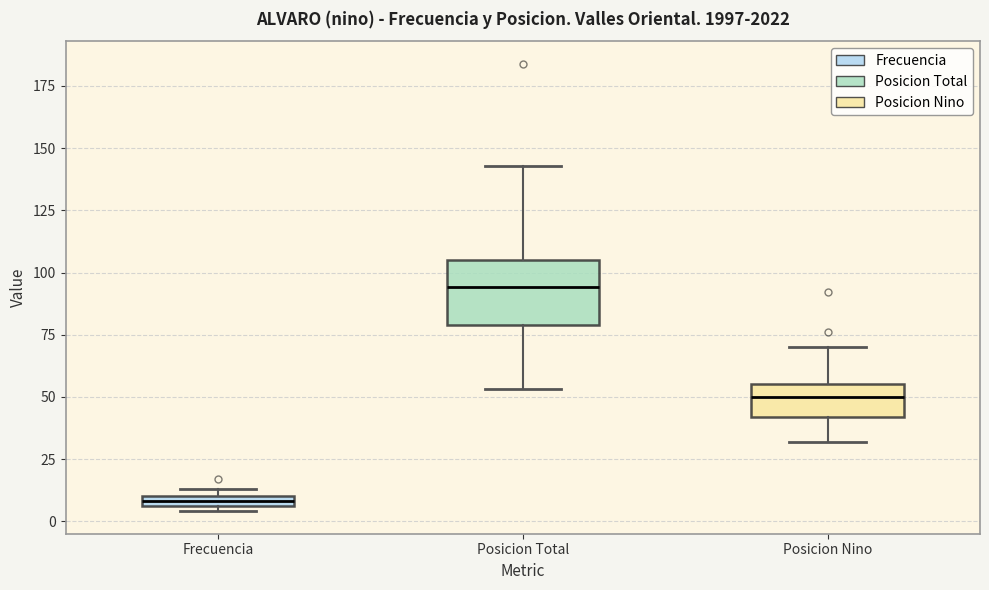

Where is the lower edge of the box for Posicion Nino on the y-axis? The values are not printed on the chart, so give them approximately, as read against the axis.

40